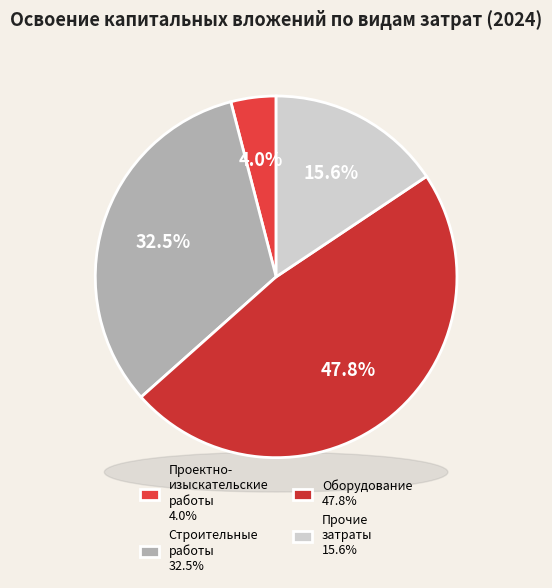

Does оборудование account for over 50% of the chart?

No